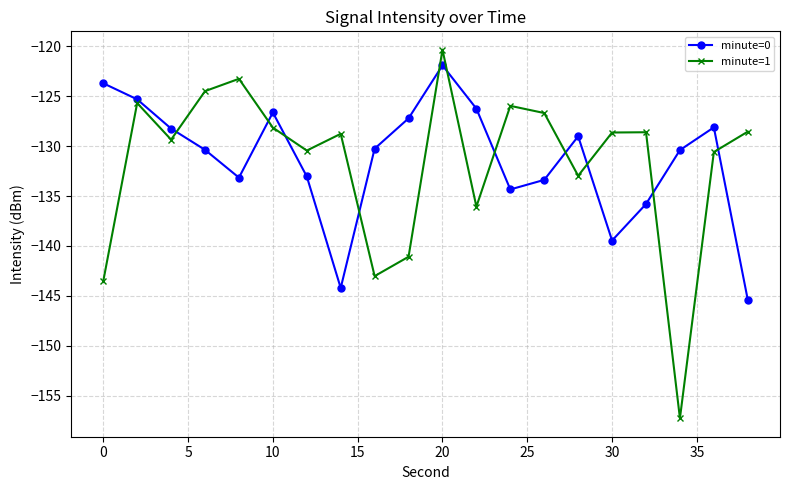

What is the highest value of the minute=1 series?

-120.4